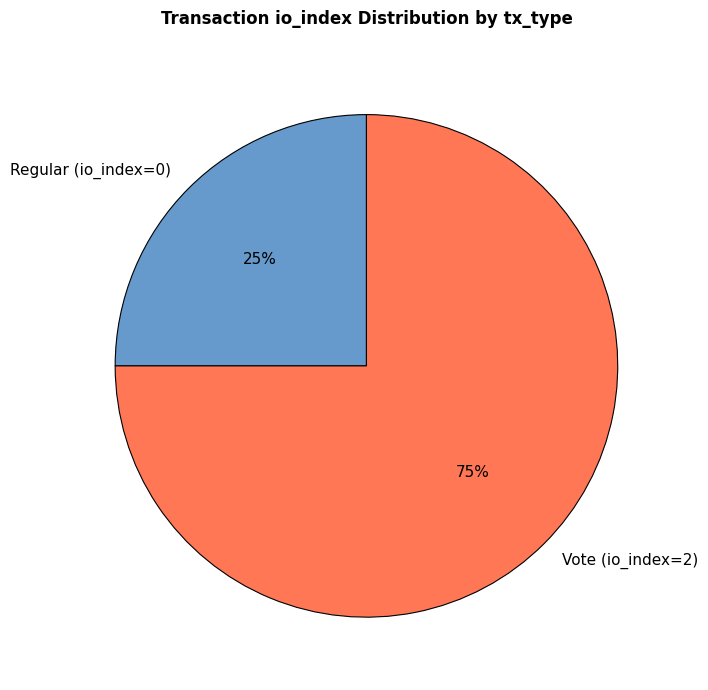

To the nearest percent, what is the difference between the largest and smallest slice percentages?

50%